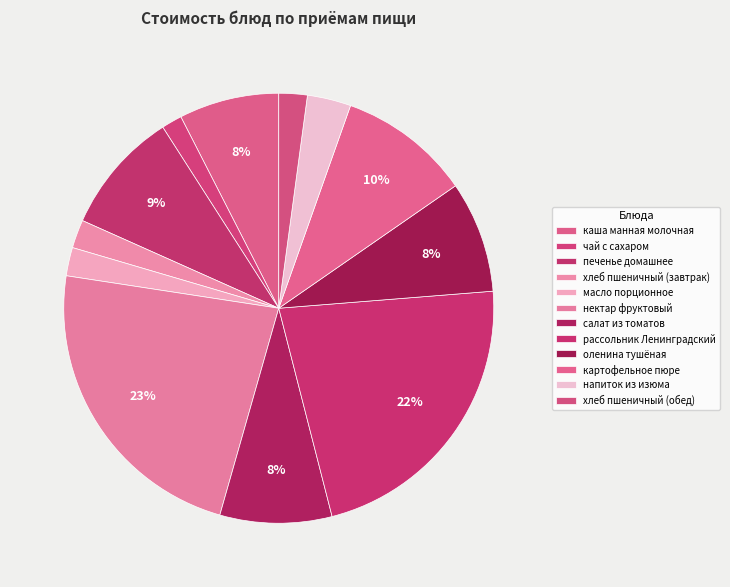

Count the number of slices in the pie.

12